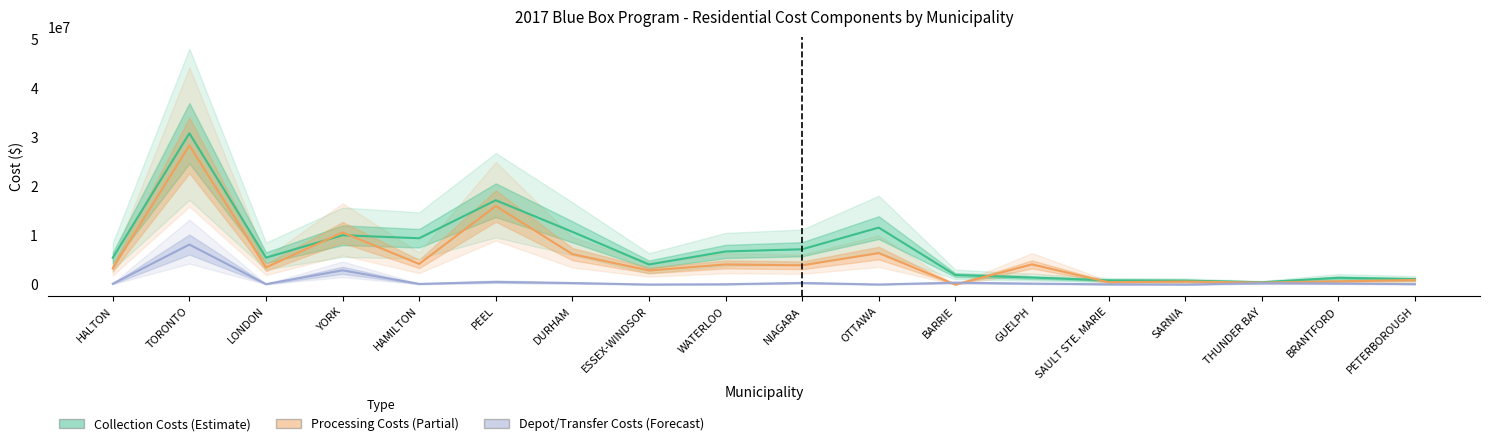

The value of Residential Processing Costs ($) at WATERLOO is 1935699.7. True or false?

False